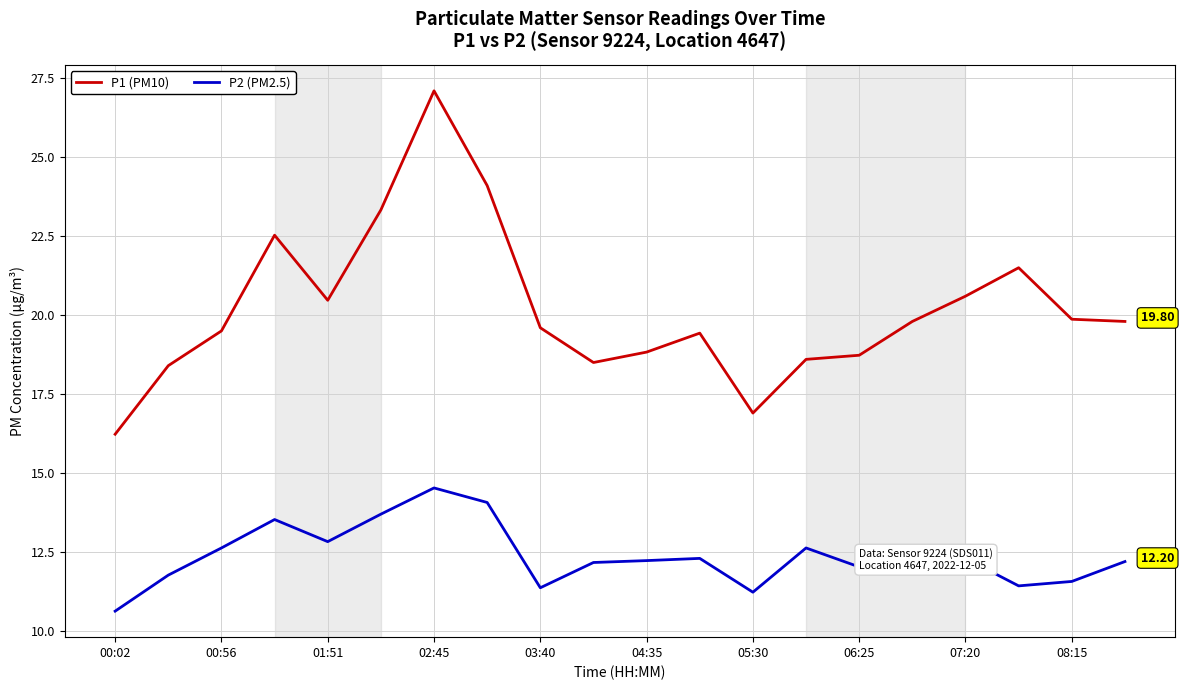

Which series has the largest total across all categories?

P1 (PM10)